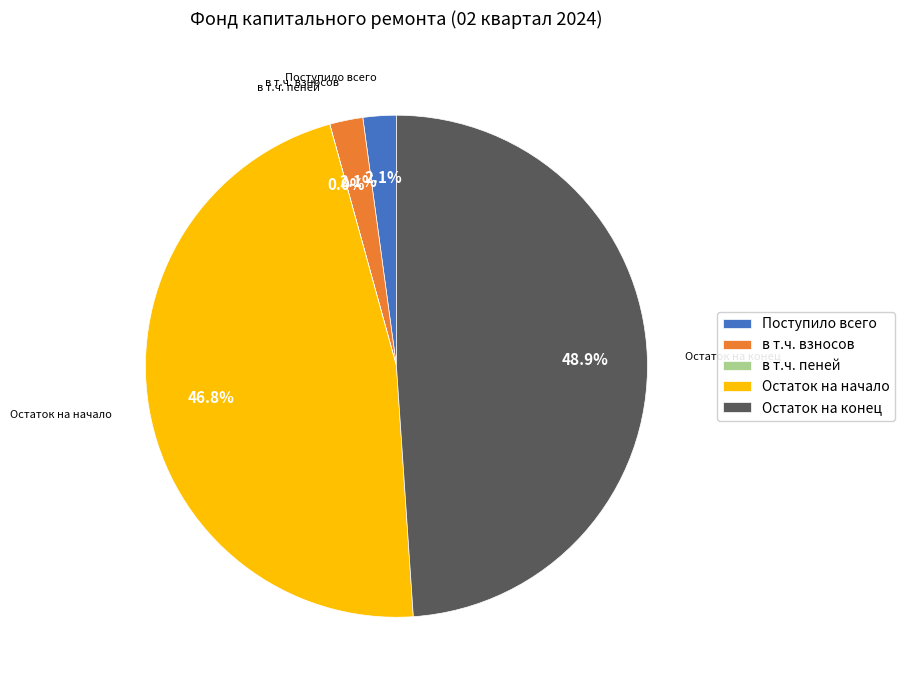

Which has a higher value, Поступило всего or Остаток на начало?

Остаток на начало